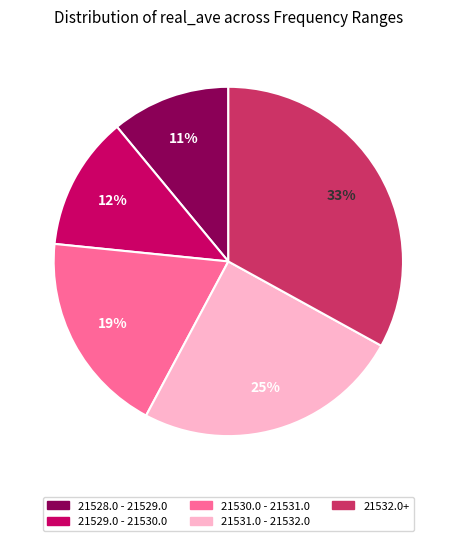

True or false: 21529.0 - 21530.0 accounts for 1% of the total.

False